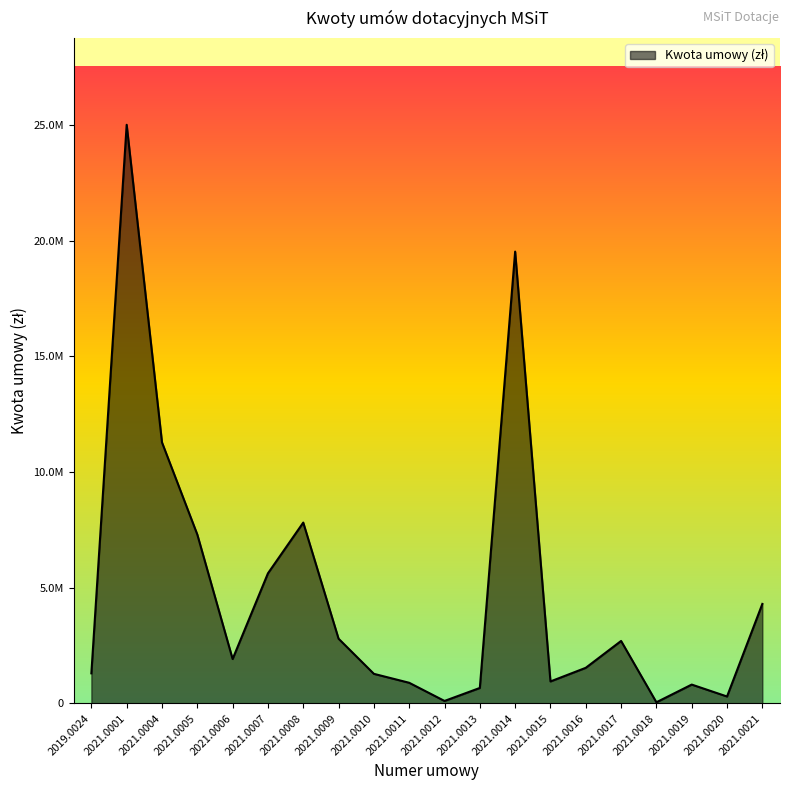

Which has a higher value, 2021.0008 or 2019.0024?

2021.0008